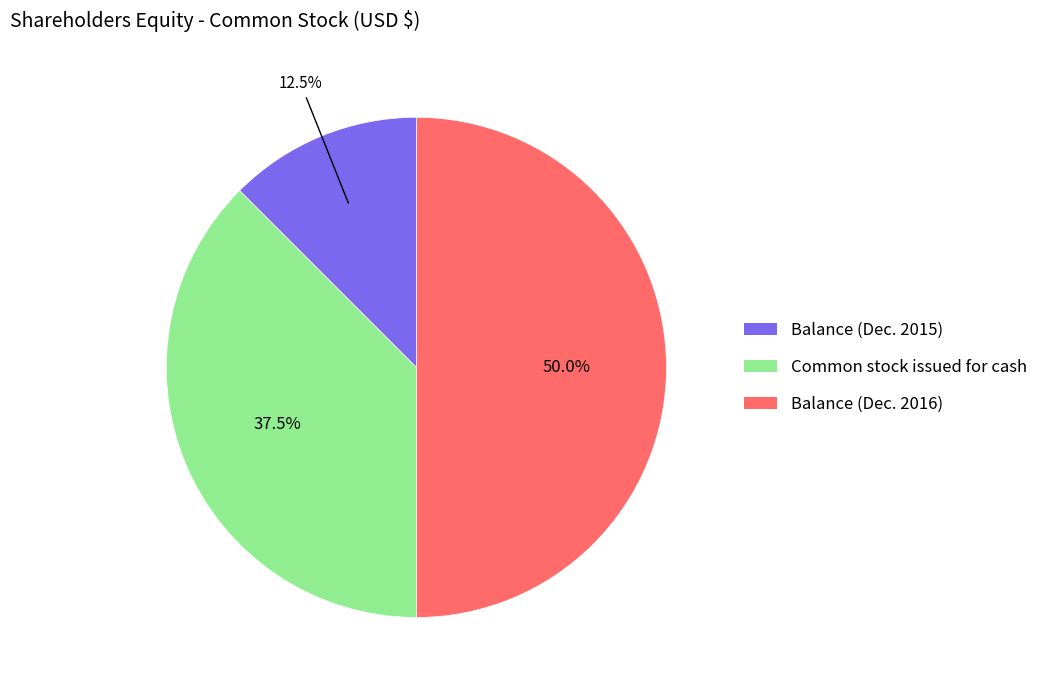

Rank the categories by value from highest to lowest.

Balance (Dec. 2016), Common stock issued for cash, Balance (Dec. 2015)